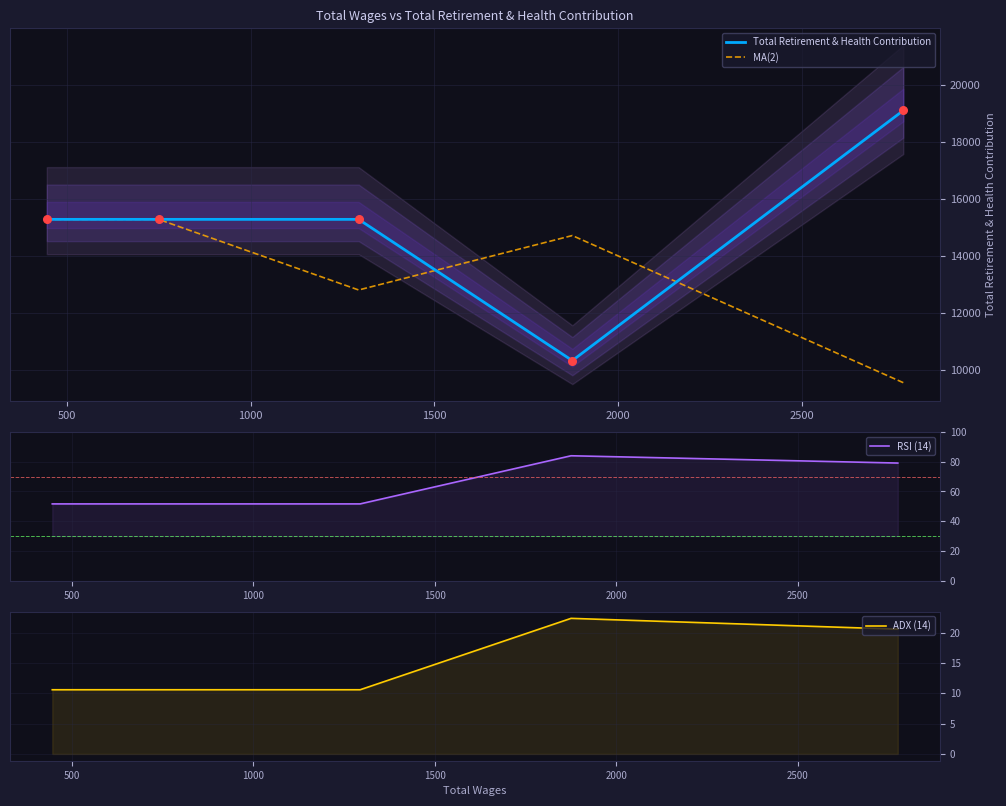

What are all the series names shown in the legend?

Total Retirement & Health Contribution, MA(2), RSI (14), ADX (14)